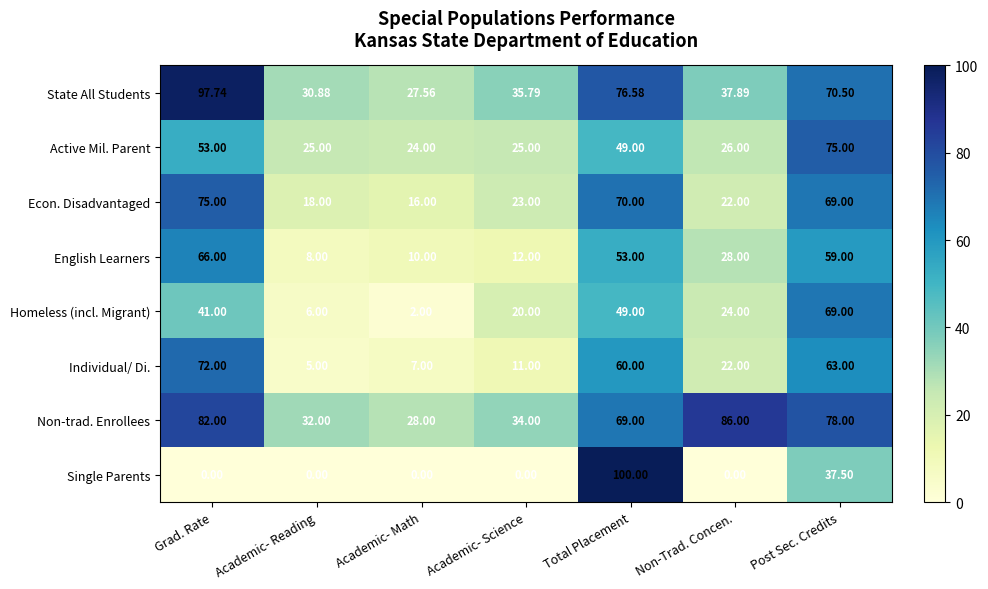

At which label does Econ. Disadvantaged first exceed 23?

Grad. Rate